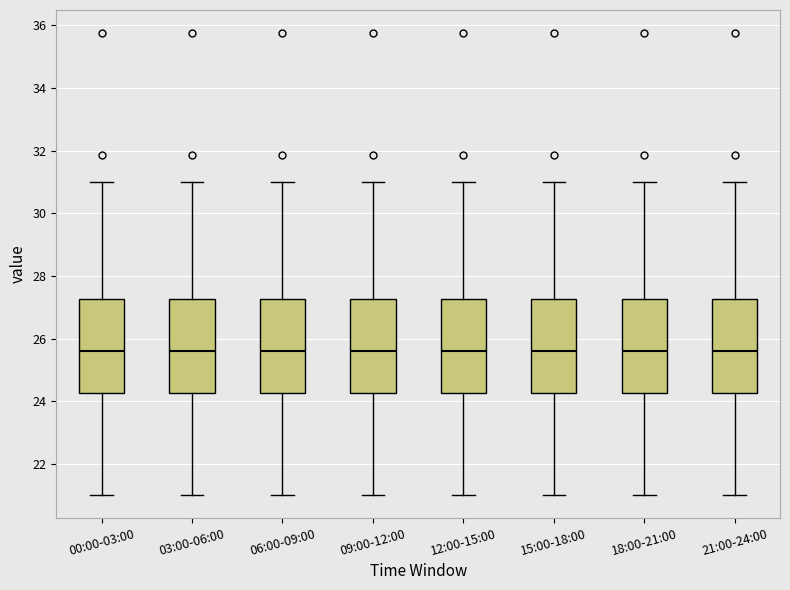

Reading left to right, transcribe this box plot: for each box, give where its median line is, the range the box spans, and where its two whiskers end, as read against the y-axis. The values are not printed on the chart, so give them approximately, as read against the axis.

00:00-03:00: median 25.6, box 24.2 to 27.2, whiskers 21.0 to 31.0
03:00-06:00: median 25.6, box 24.2 to 27.2, whiskers 21.0 to 31.0
06:00-09:00: median 25.6, box 24.2 to 27.2, whiskers 21.0 to 31.0
09:00-12:00: median 25.6, box 24.2 to 27.2, whiskers 21.0 to 31.0
12:00-15:00: median 25.6, box 24.2 to 27.2, whiskers 21.0 to 31.0
15:00-18:00: median 25.6, box 24.2 to 27.2, whiskers 21.0 to 31.0
18:00-21:00: median 25.6, box 24.2 to 27.2, whiskers 21.0 to 31.0
21:00-24:00: median 25.6, box 24.2 to 27.2, whiskers 21.0 to 31.0